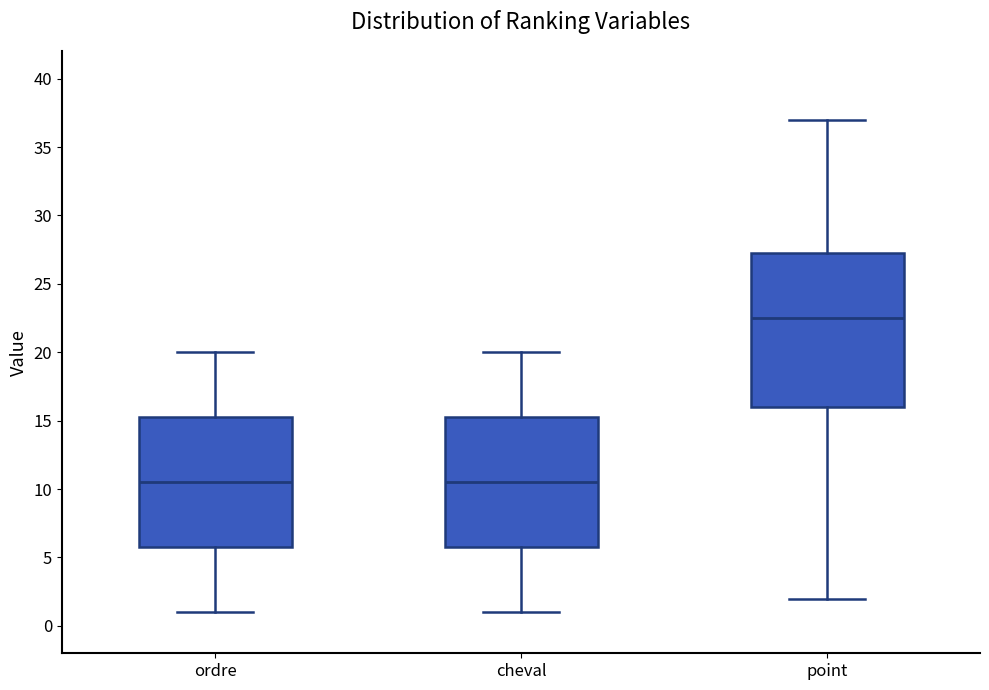

Where is the upper edge of the box for ordre on the y-axis? The values are not printed on the chart, so give them approximately, as read against the axis.

15.5